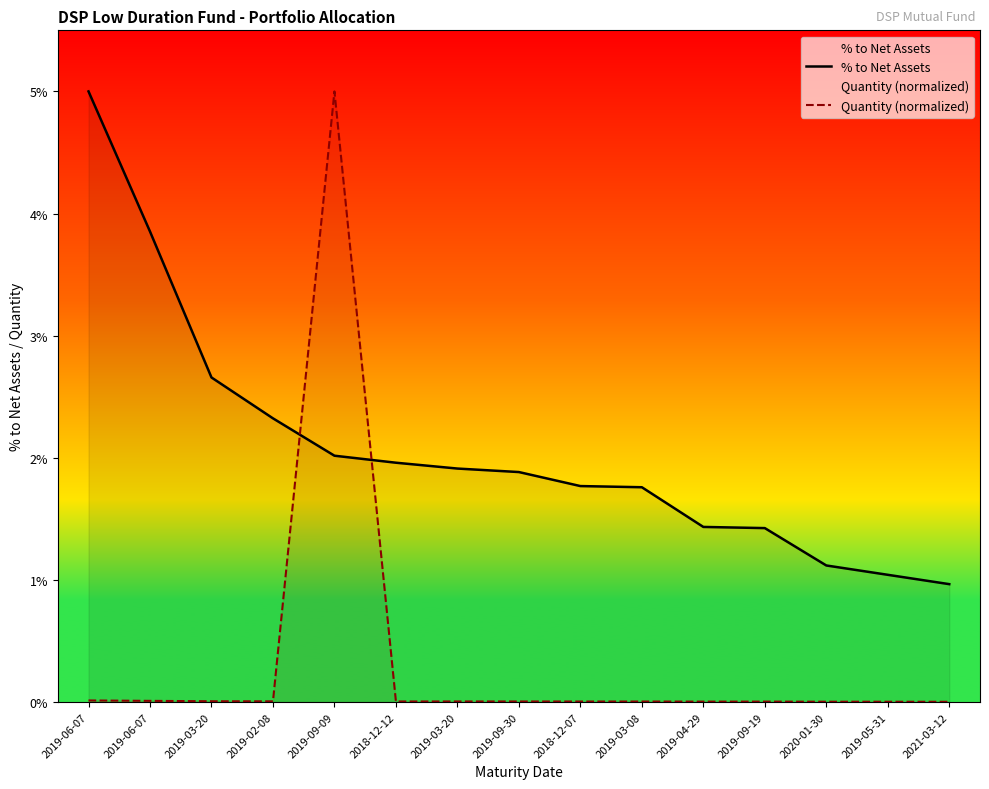

At which category is the sum across all series the highest?

2019-09-09